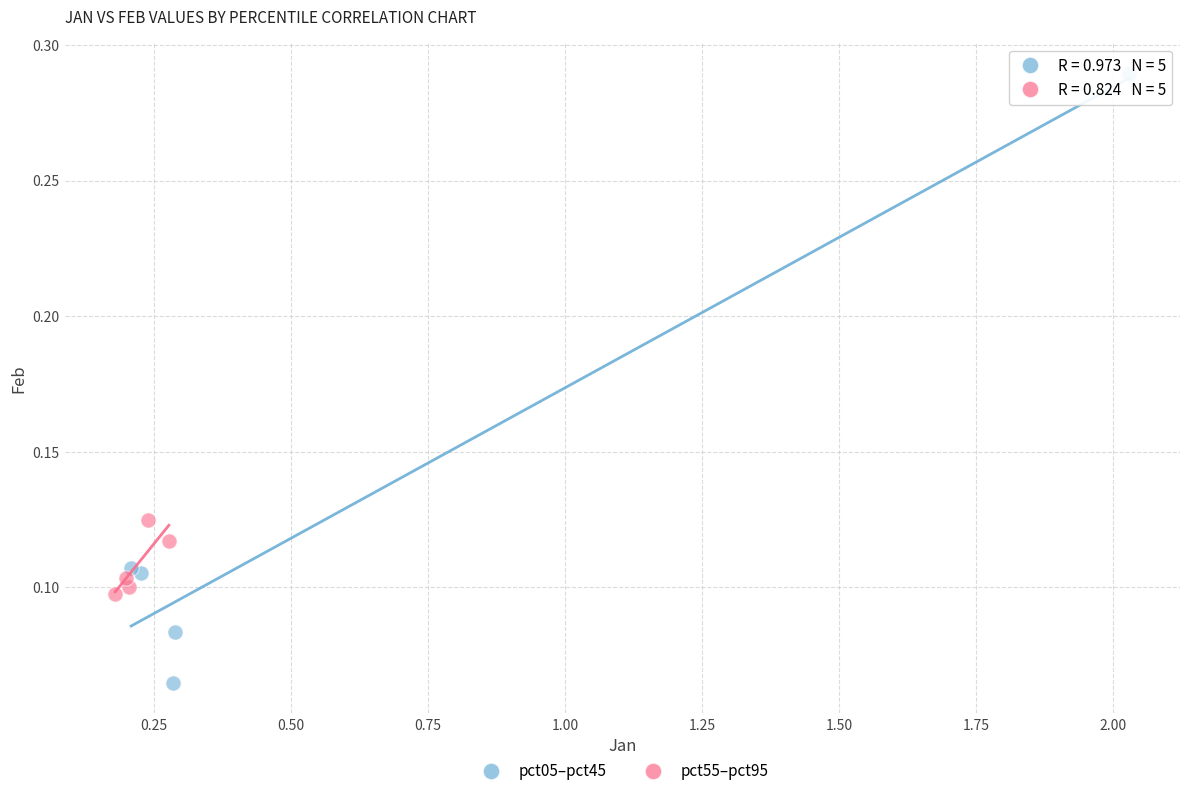

Which series contains the highest Y value?

pct05–pct45